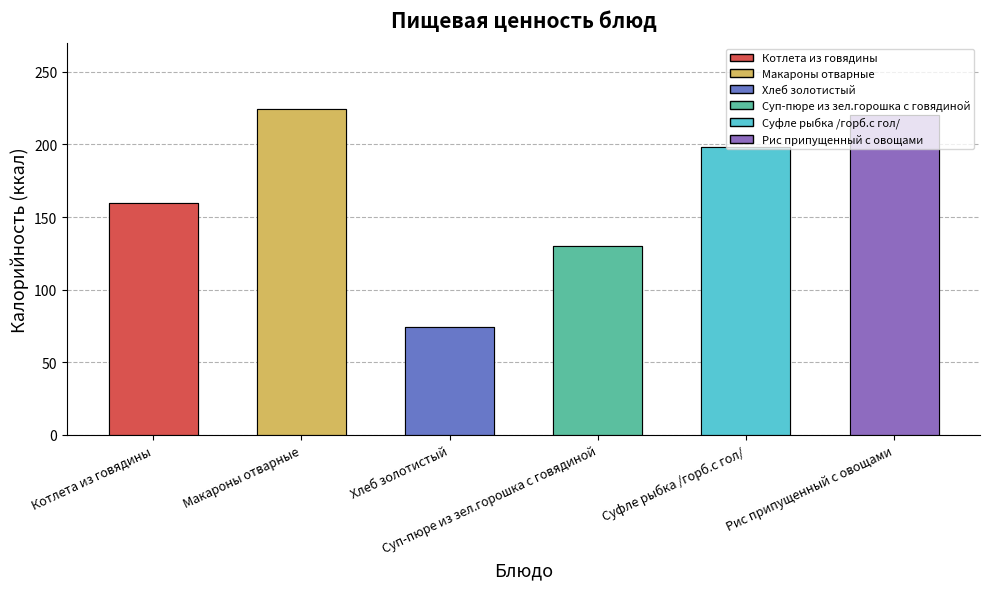

Reading right to left, extract all data points from this chart.

220.5	198.0	130.4	74.0	224.6	159.7